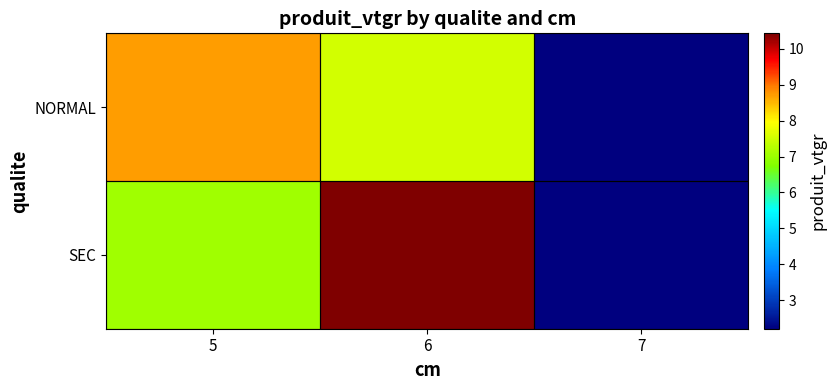

How many data points does each series have?

3